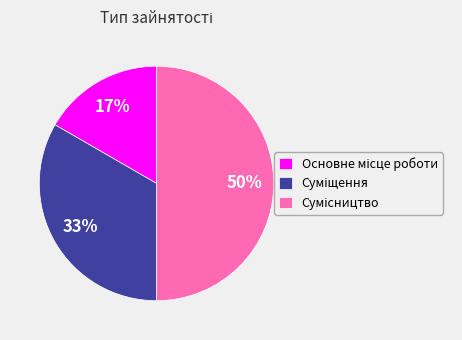

How many slices are in this pie chart?

3